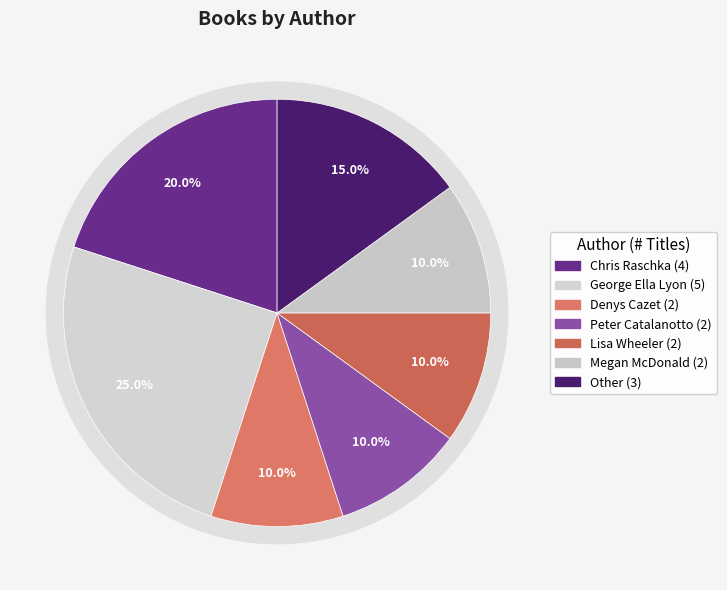

To the nearest percent, what portion does Chris Raschka (1786251) represent?

20%